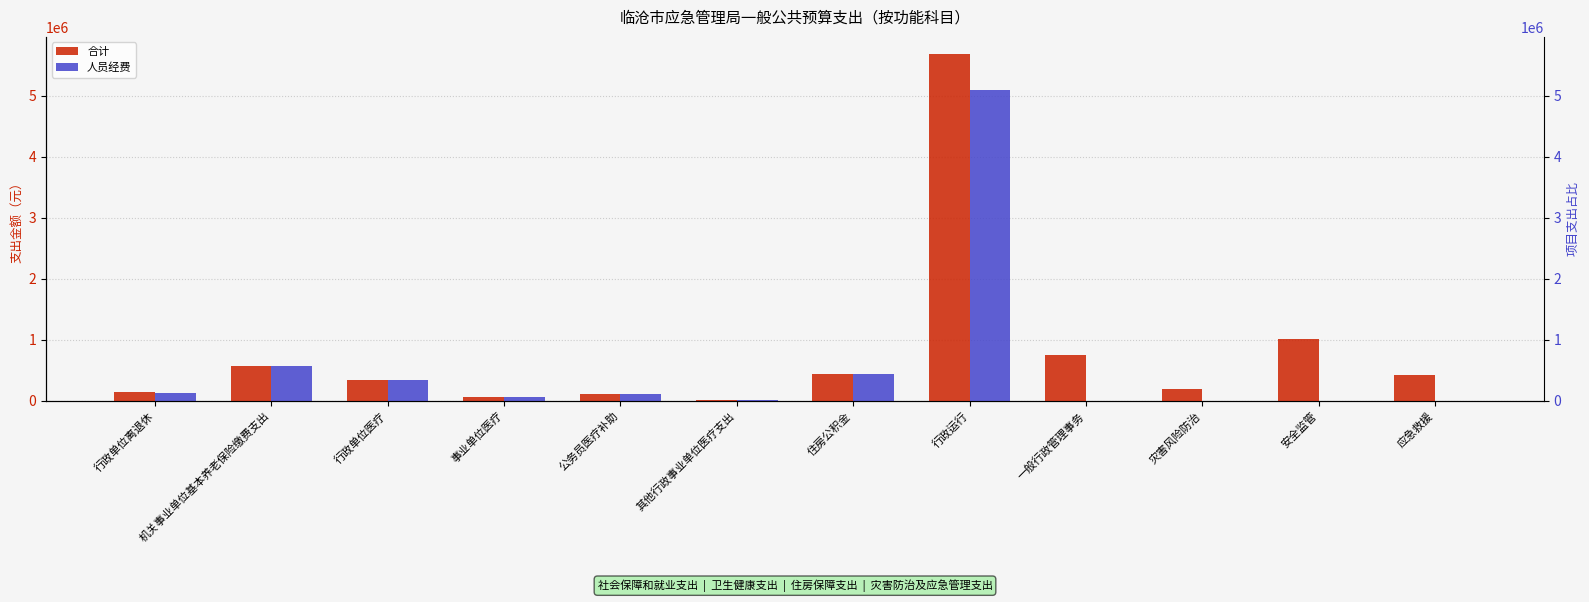

At which label does 合计 reach its peak?

行政运行